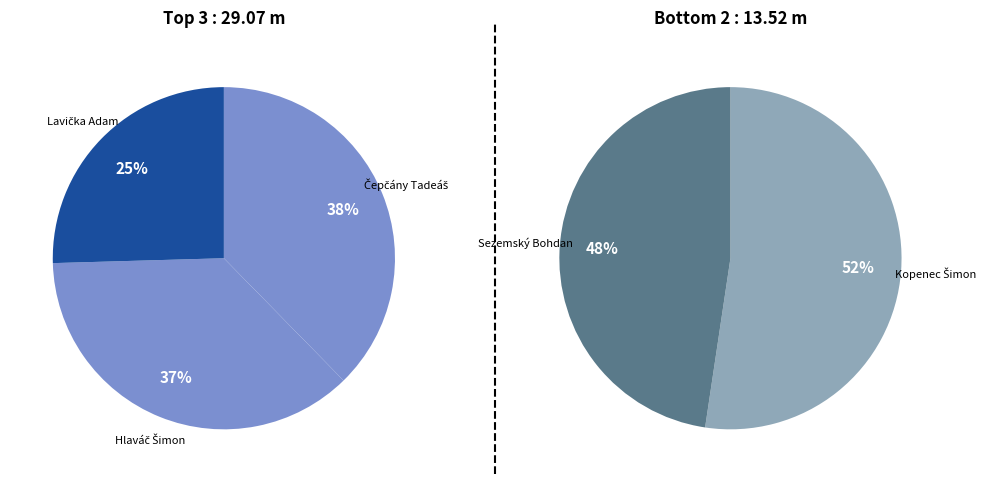

How many segments does this pie chart have?

5